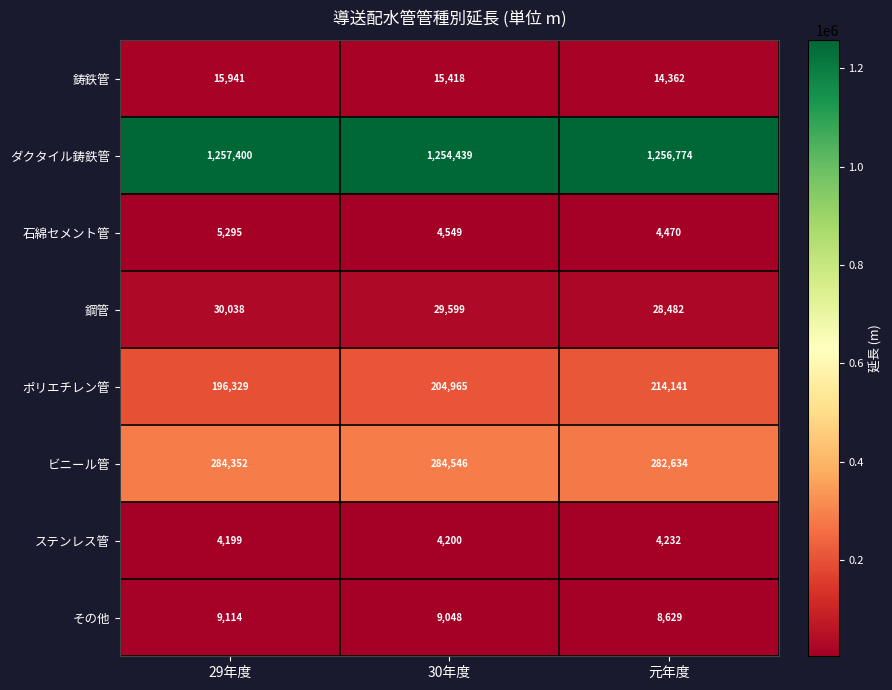

How many categories are shown in the chart?

3